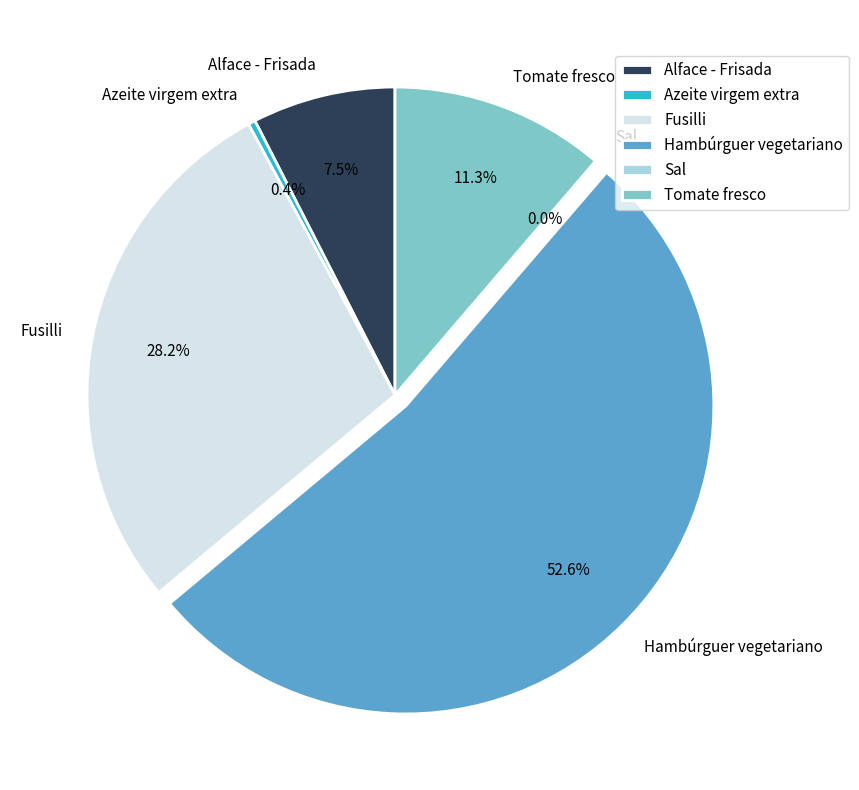

Combined, do Alface - Frisada and Tomate fresco account for over 50%?

No